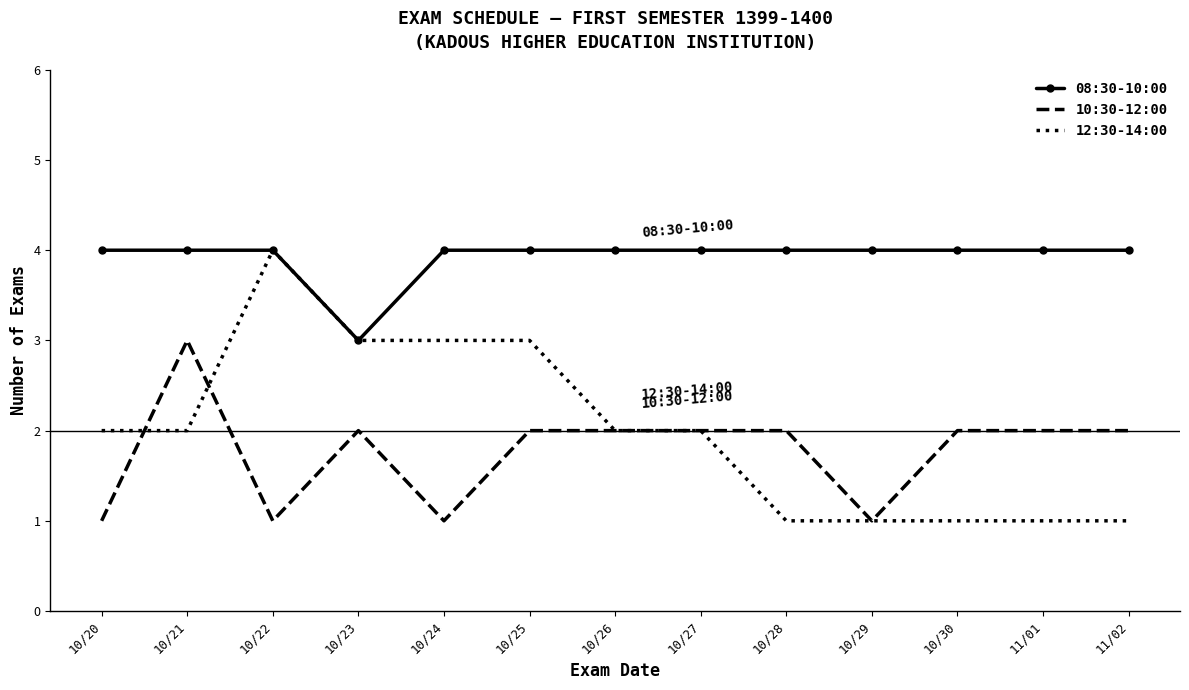

Is the value of 12:30-14:00 at 10/28 greater than the value of 08:30-10:00 at 11/01?

No